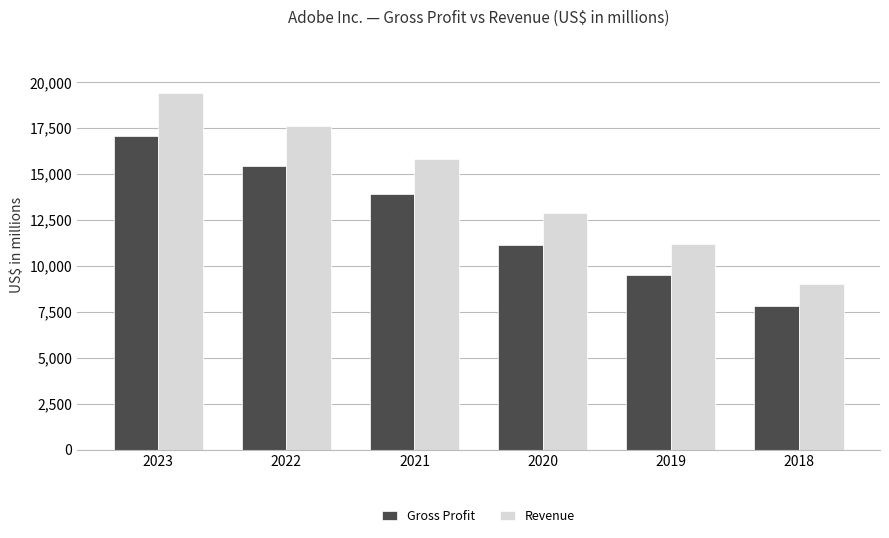

Is it true that Revenue equals 17606 at 2022?

True